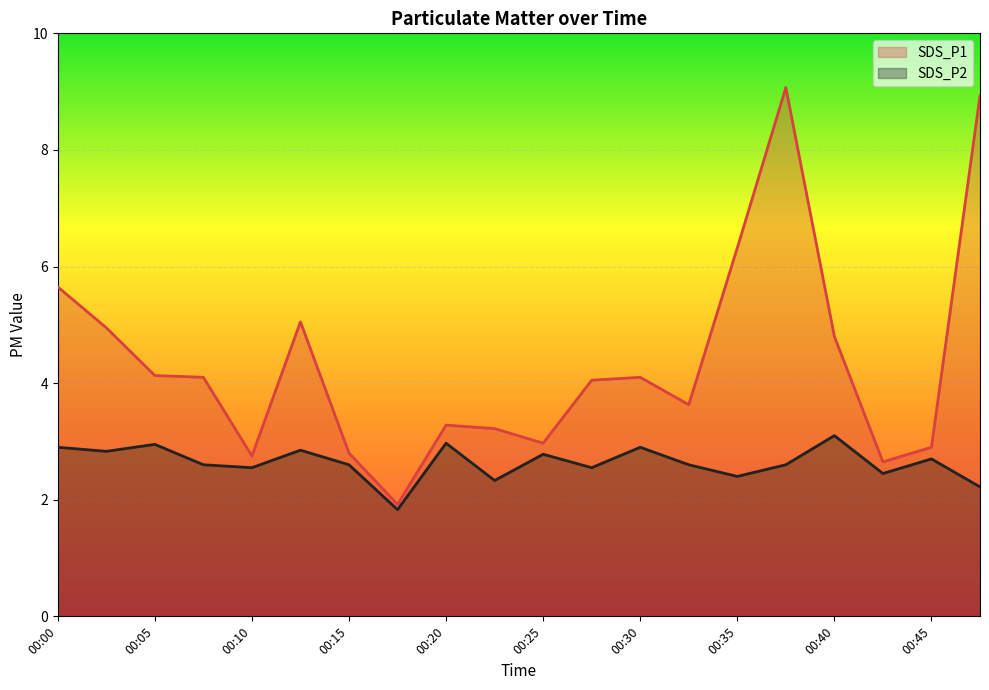

In SDS_P1, how many points are higher than both neighbors (excluding endpoints)?

4